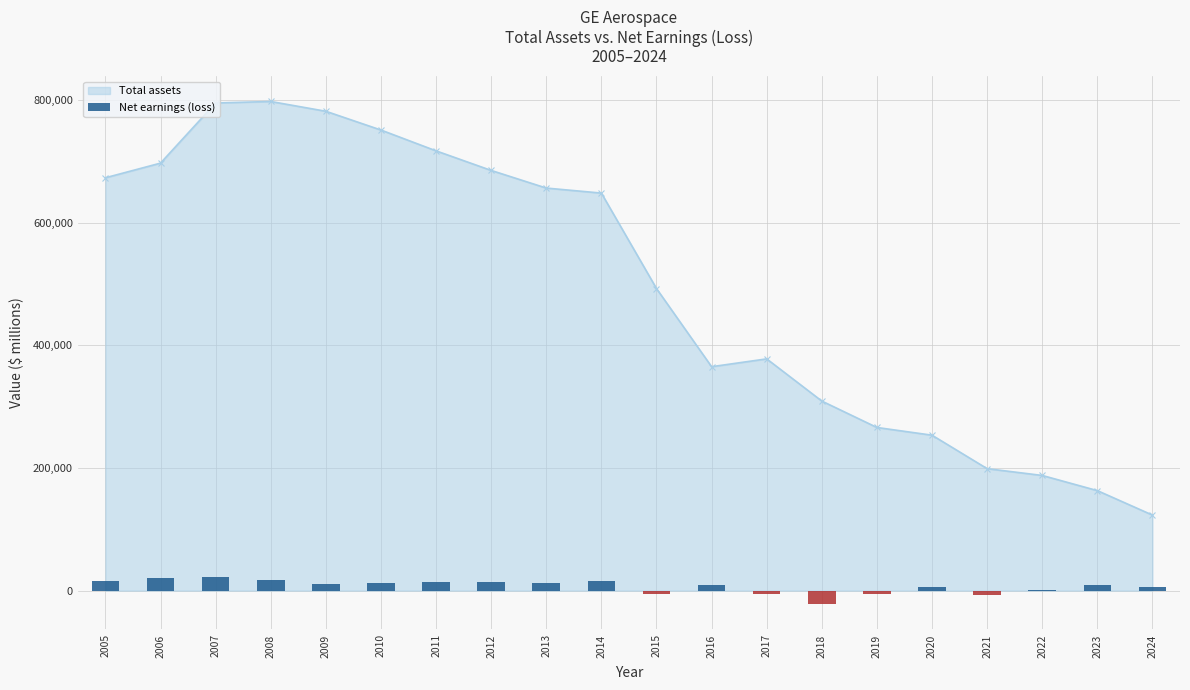

What is the difference between the maximum and minimum values?

44563